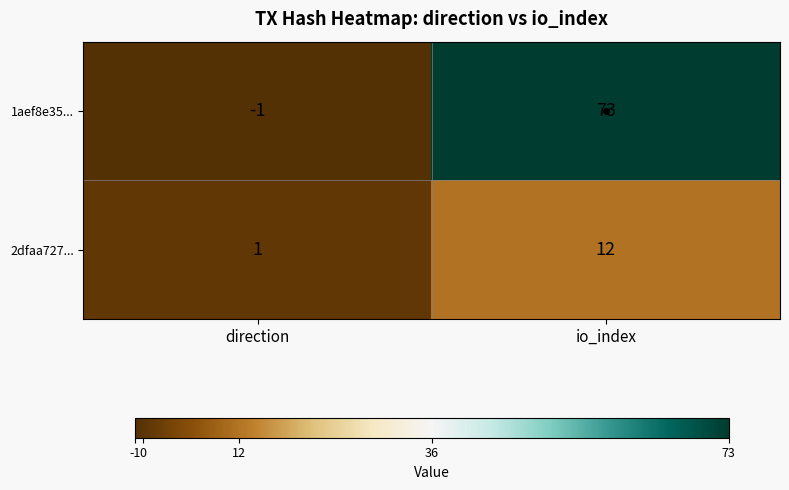

How many negative values does the 1aef8e35... series have?

1